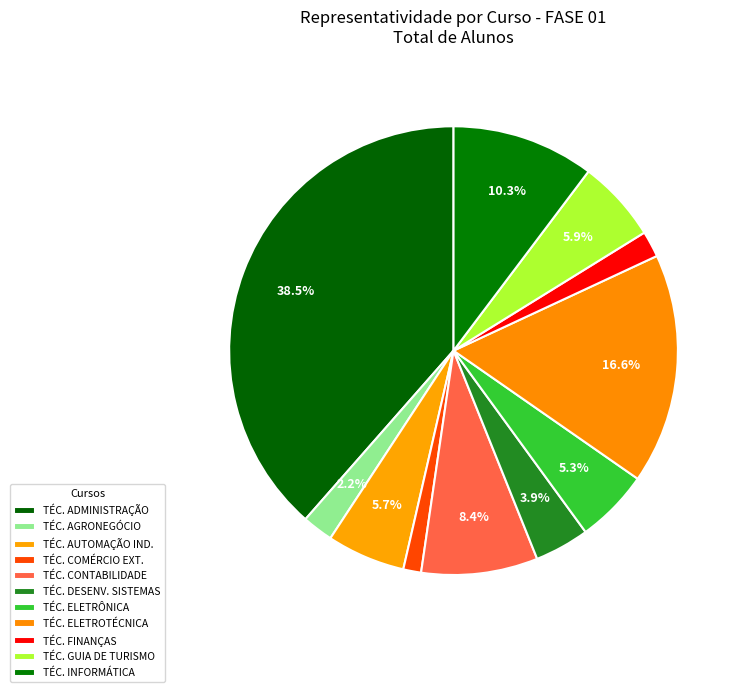

Rank the categories by value from lowest to highest.

TÉCNICO EM COMÉRCIO EXTERIOR, TÉCNICO EM FINANÇAS, TÉCNICO EM AGRONEGÓCIO, TÉCNICO EM DESENVOLVIMENTO DE SISTEMAS, TÉCNICO EM ELETRÔNICA, TÉCNICO EM AUTOMAÇÃO INDUSTRIAL, TÉCNICO EM GUIA DE TURISMO, TÉCNICO EM CONTABILIDADE, TÉCNICO EM INFORMÁTICA, TÉCNICO EM ELETROTÉCNICA, TÉCNICO EM ADMINISTRAÇÃO